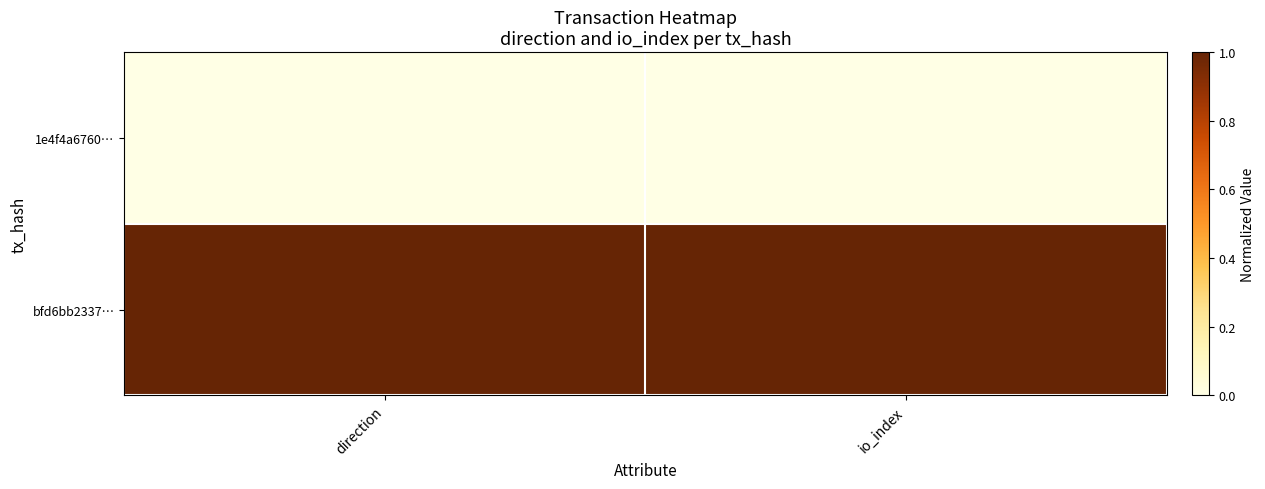

Which has a higher value, io_index or direction?

io_index